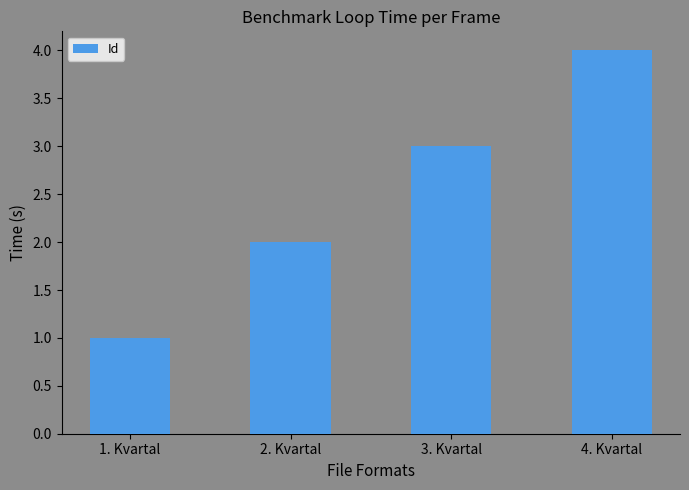

How many values are between 2 and 4?

3